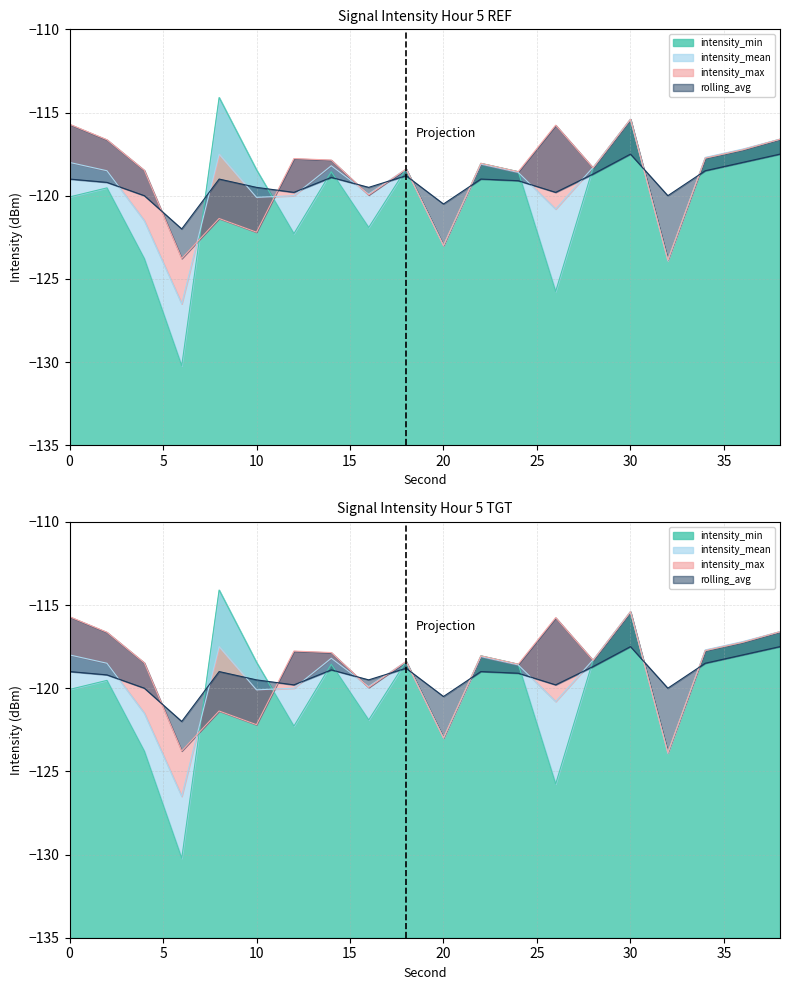

In intensity_mean, how many points are lower than both neighbors (excluding endpoints)?

6